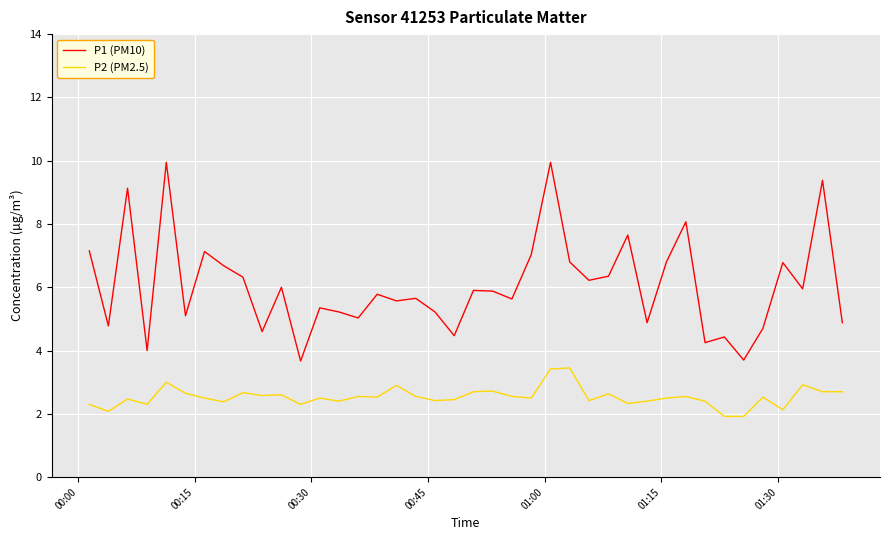

Which series has the largest total across all categories?

P1 (PM10)